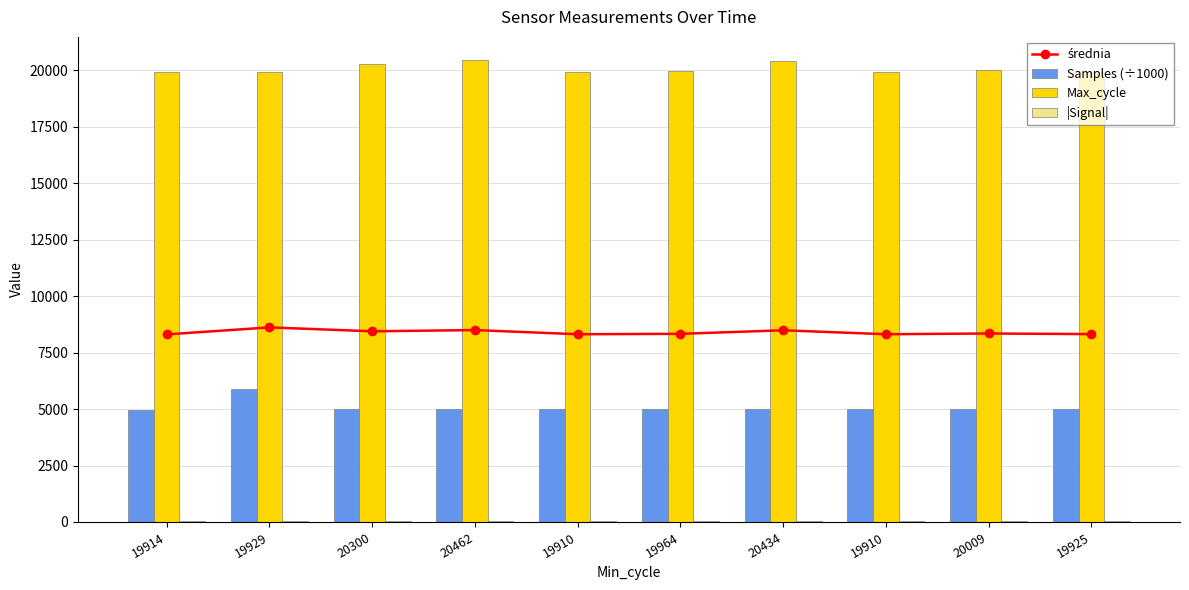

What is the difference between the second highest and minimum values in the |Signal| series?

4.0